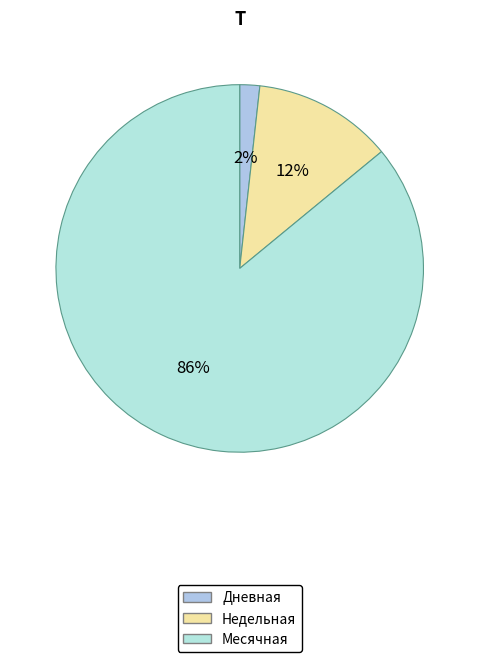

How many segments does this pie chart have?

3